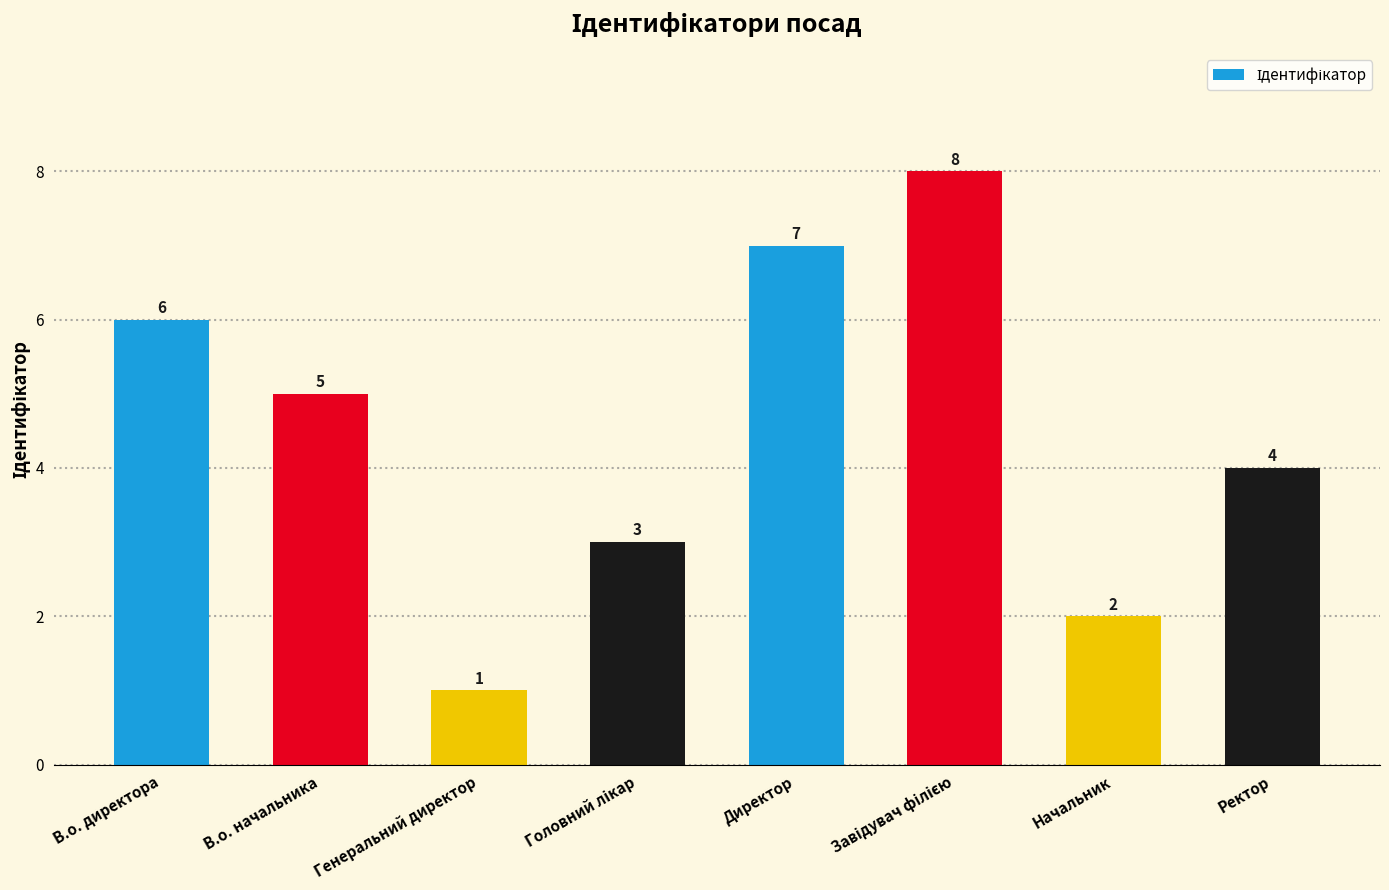

What is the label of the 7th bar from the right?

В.о. начальника